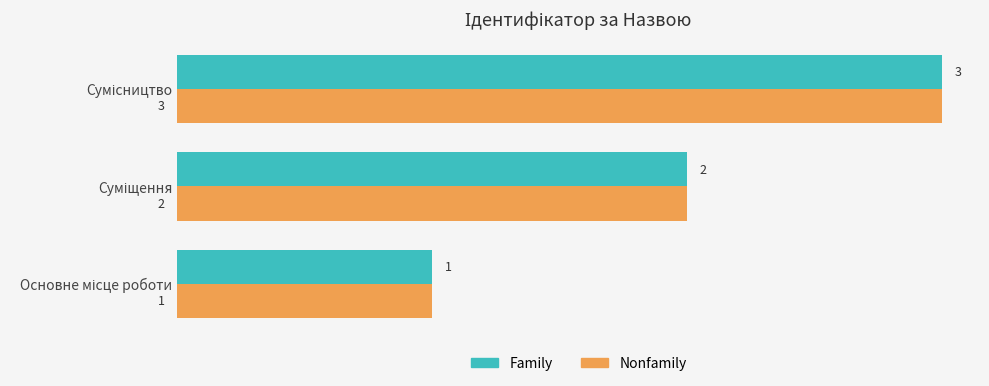

Count the number of data series in this chart.

2